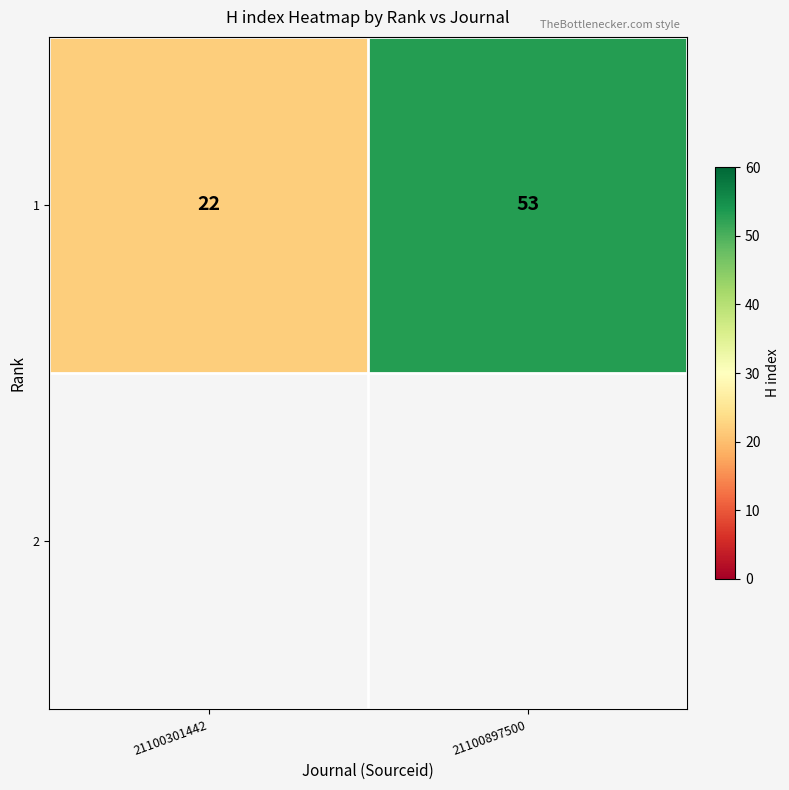

Rank the categories by value from highest to lowest.

21100897500, 21100301442